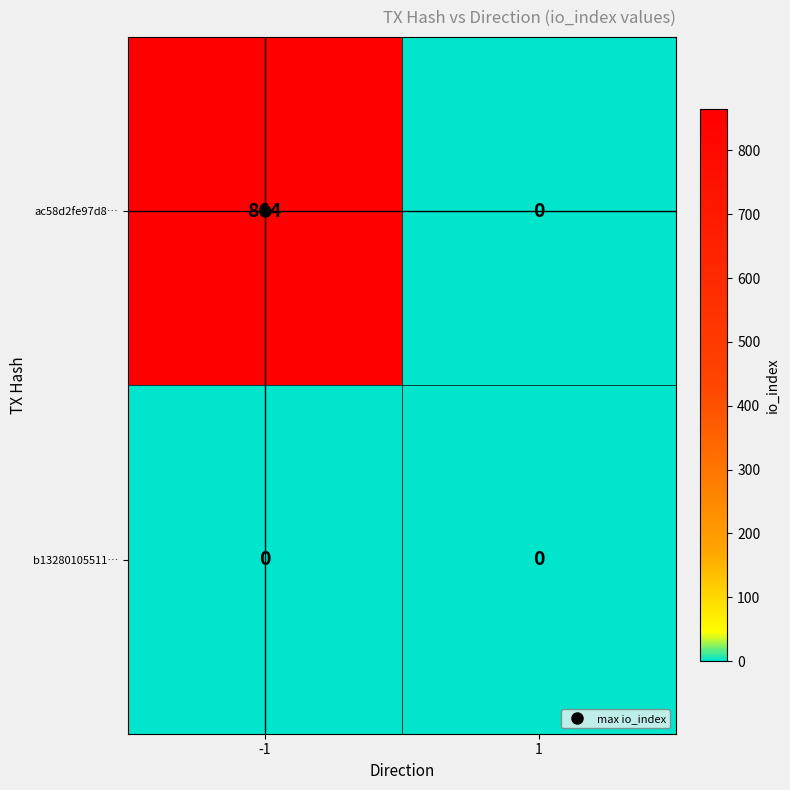

At how many categories does at least one series exceed 109?

1